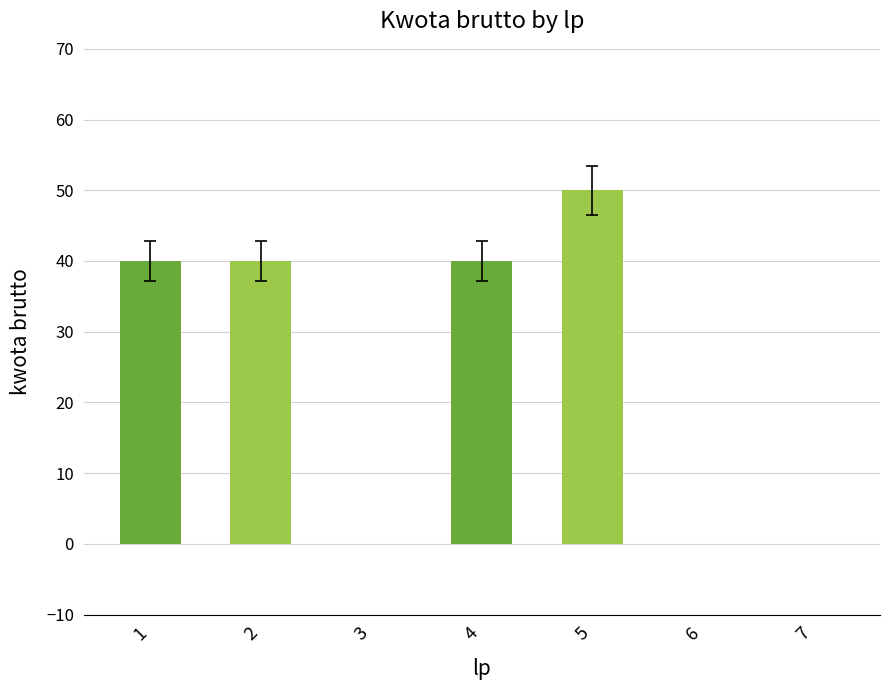

What is the sum of the values at 2 and 7?

40